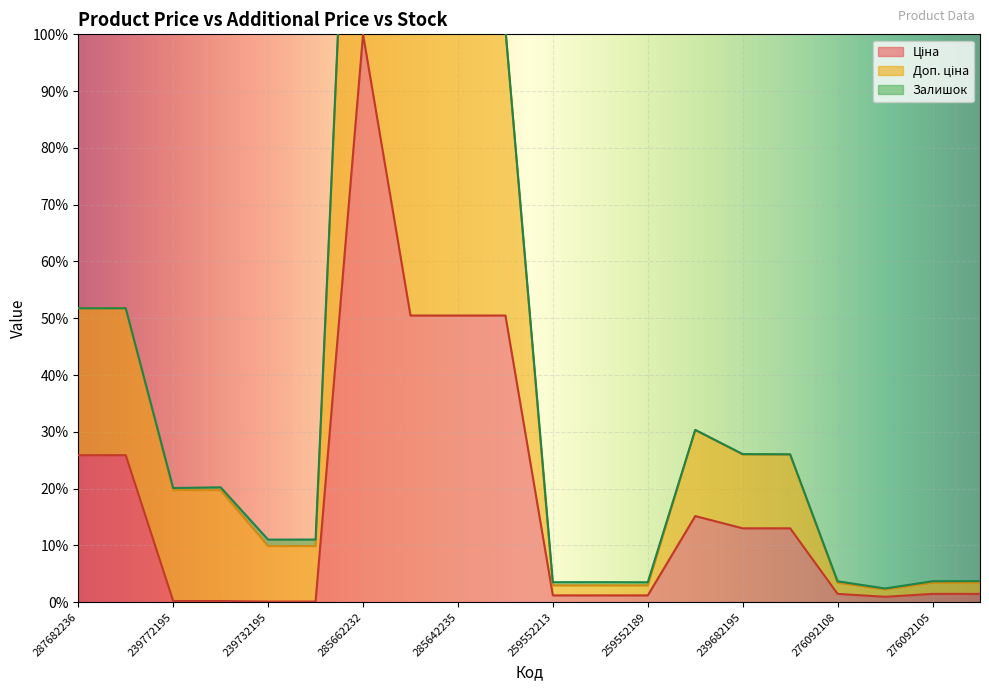

In Доп. ціна, how many points are lower than both neighbors (excluding endpoints)?

5